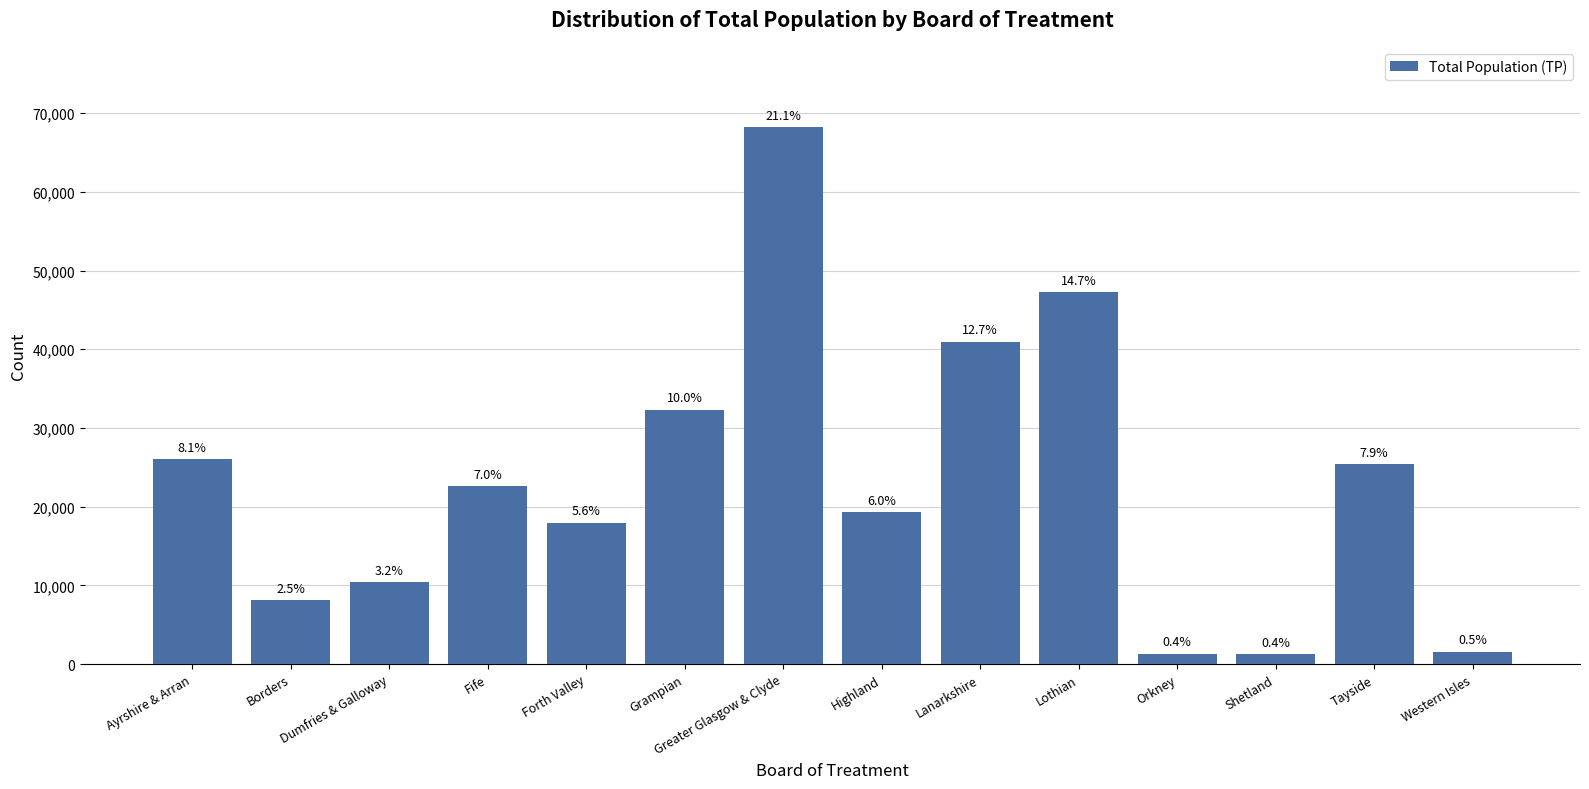

Are the bars horizontal?

No